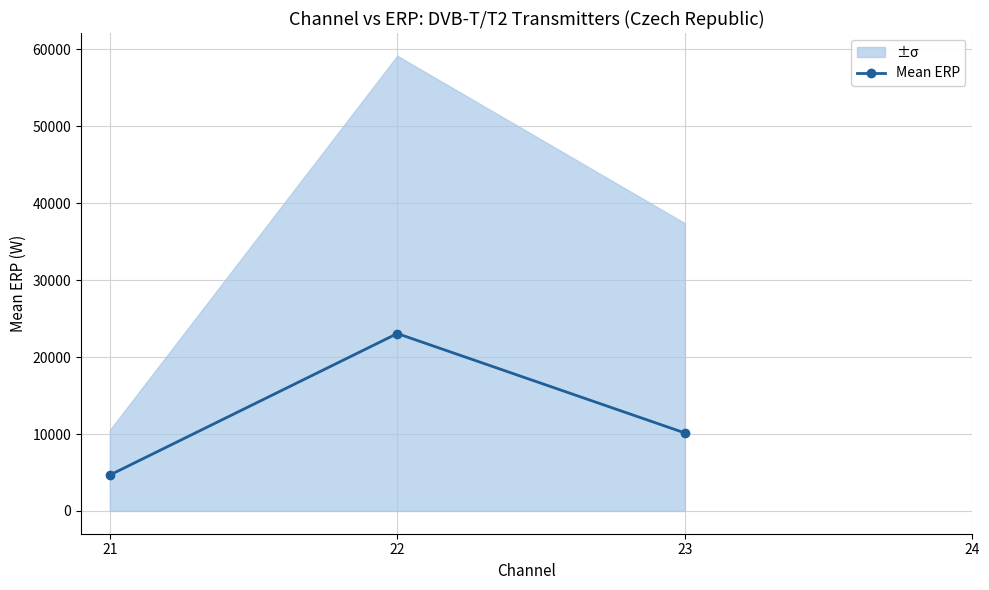

What is the minimum value shown in the chart?

4668.1